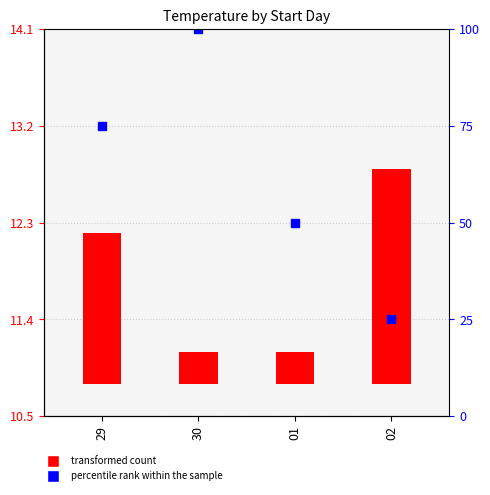

Reading left to right, what are all the values shown in this chart?

1.4	0.3	0.3	2.0